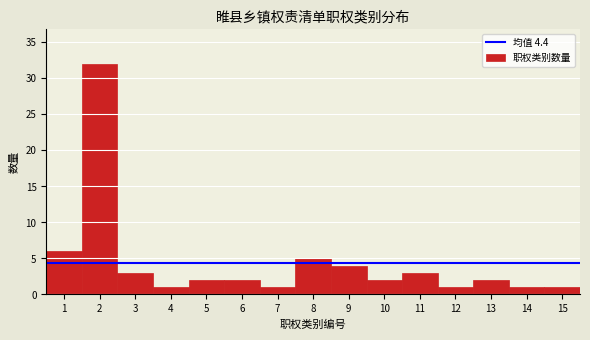

Reading right to left, what are all the values shown in this chart?

15=1	14=1	13=2	12=1	11=3	10=2	9=4	8=5	7=1	6=2	5=2	4=1	3=3	2=32	1=6